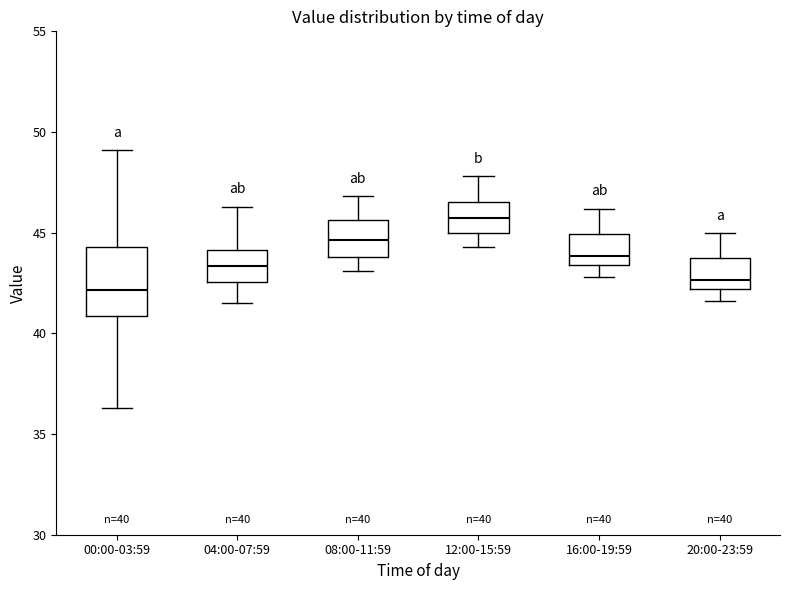

Which box is the tallest, from its lower edge to its upper edge?

00:00-03:59